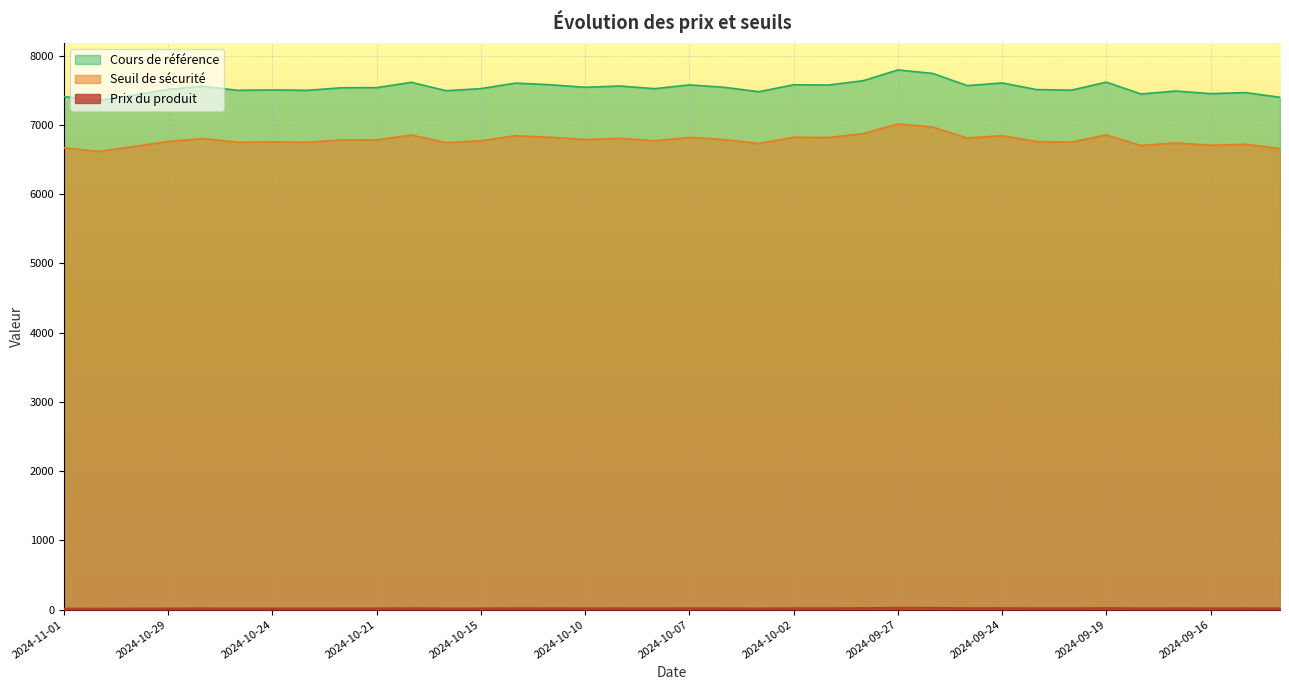

How many lines are shown in the chart?

3